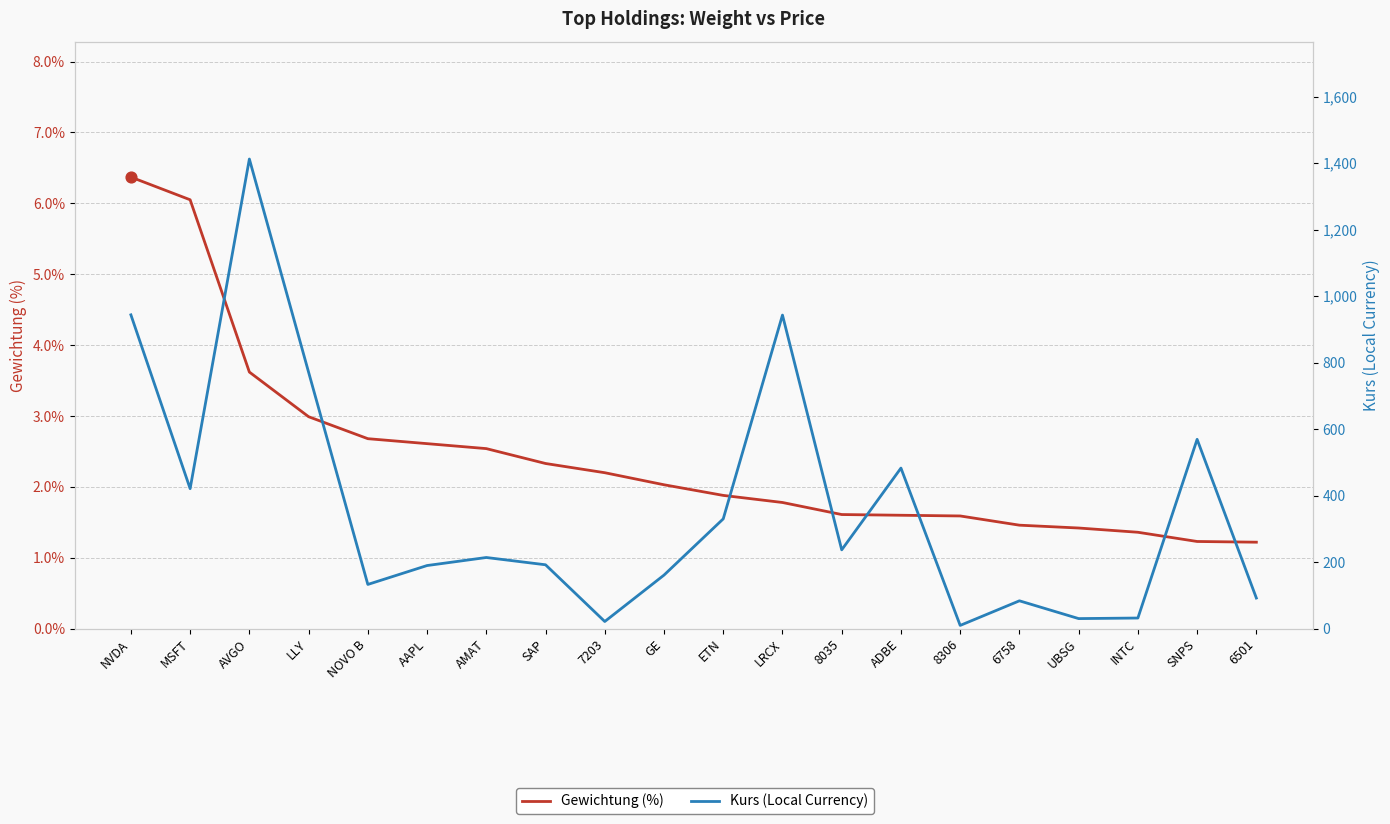

Which series has the largest total across all categories?

Kurs (Local Currency)